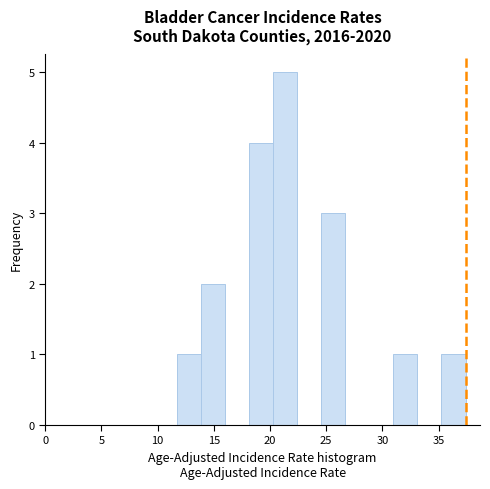

Reading left to right, list every bar in this chart as the range it spans on the x-axis followed by its height. Neither the bar edges nor the heights are printed on the chart, so give them approximately, as read against the axes.

11.5 to 14.0: 1
14.0 to 16.0: 2
16.0 to 18.0: 0
18.0 to 20.5: 4
20.5 to 22.5: 5
22.5 to 24.5: 0
24.5 to 26.5: 3
26.5 to 29.0: 0
29.0 to 31.0: 0
31.0 to 33.0: 1
33.0 to 35.5: 0
35.5 to 37.5: 1